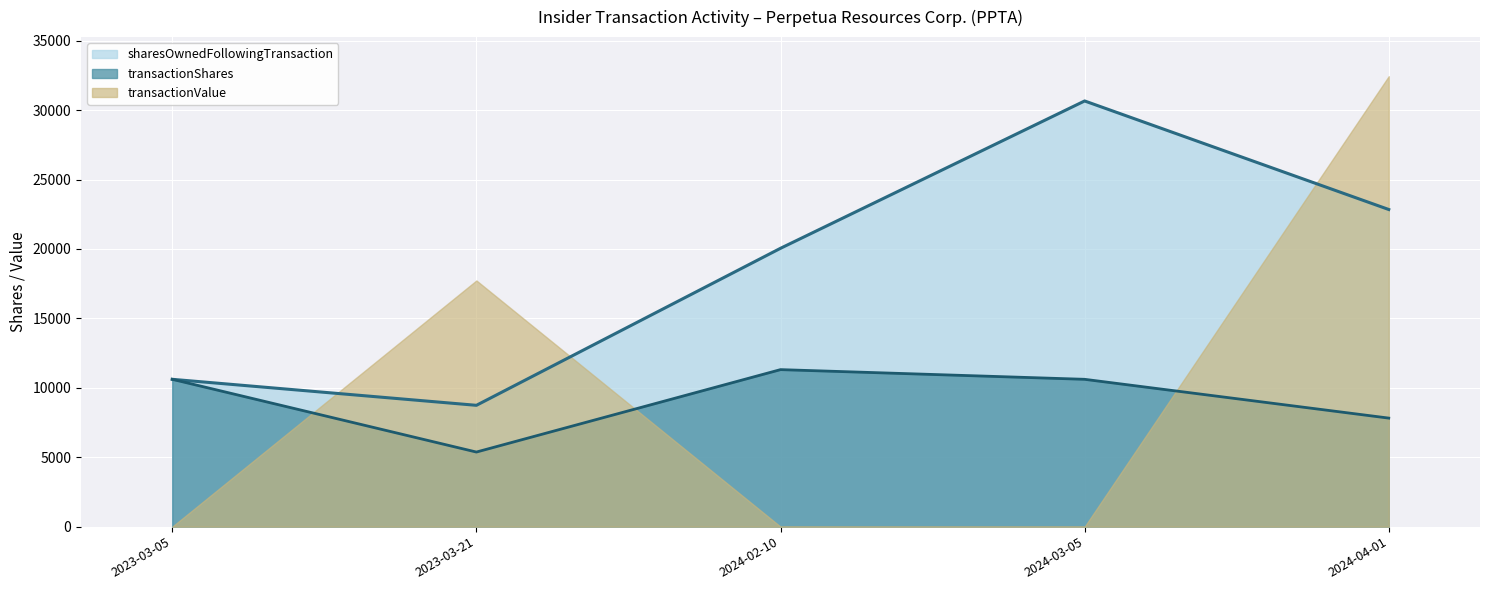

How many interior local peaks does the transactionShares series have?

1